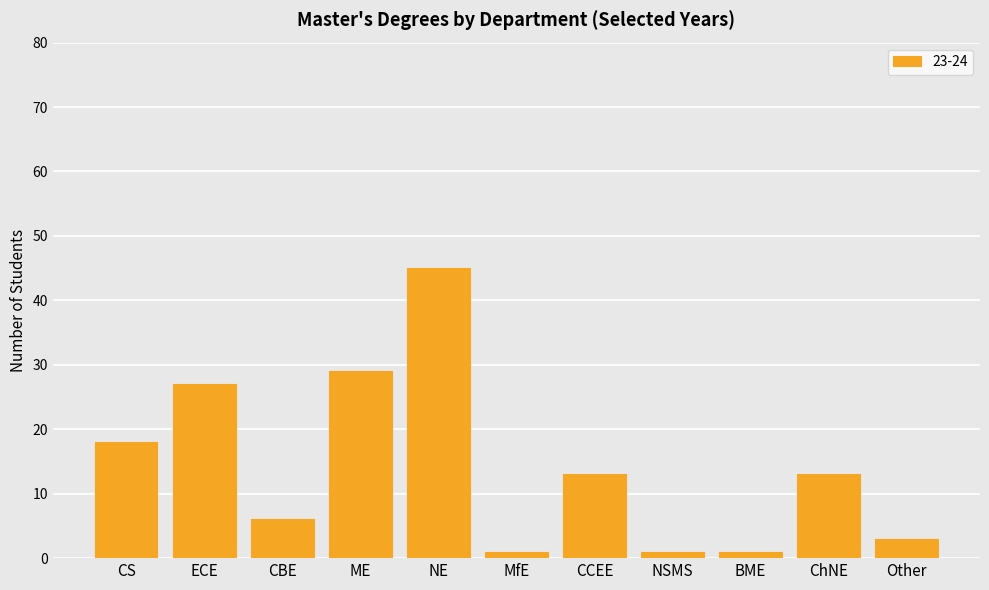

What is the sum of the values at CS and CBE?

24